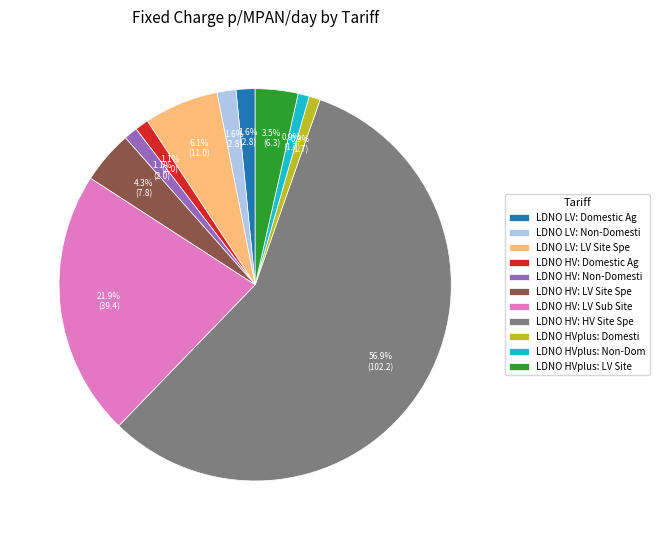

Which category has the biggest portion of the pie?

LDNO HV: HV Site Spe